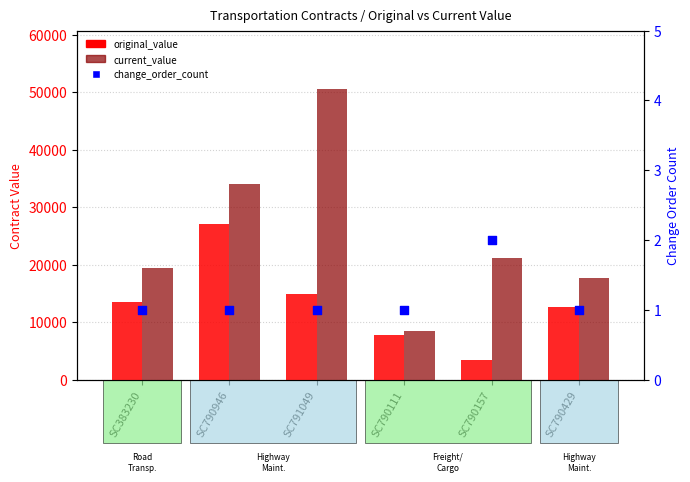

At which category is the sum across all series the highest?

SC791049